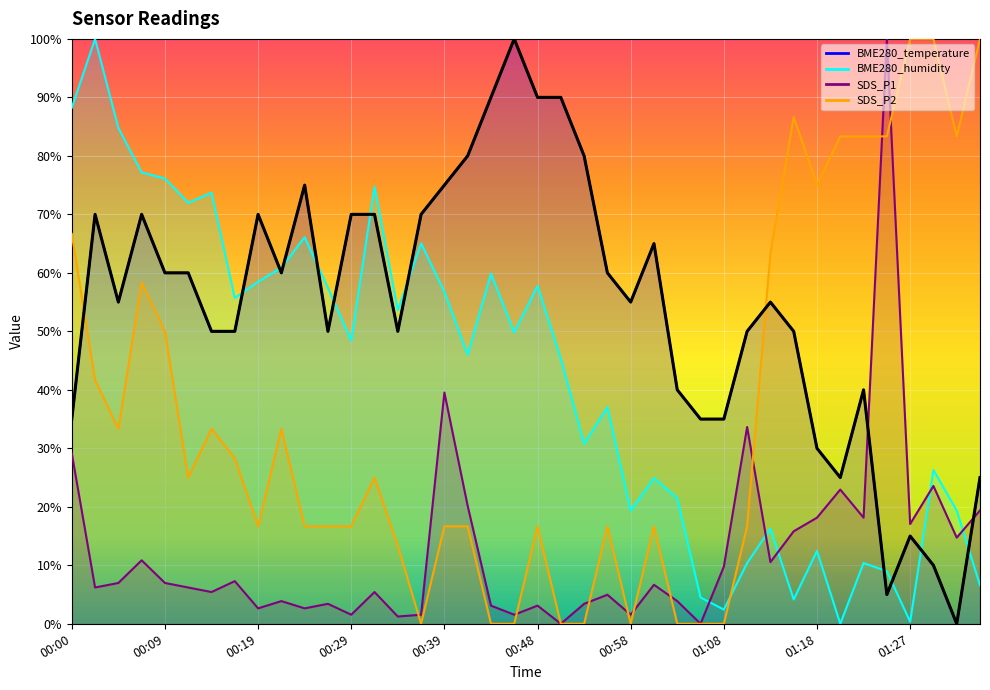

What is the sum of the BME280_temperature values at 01:03 and 01:32?

40.0